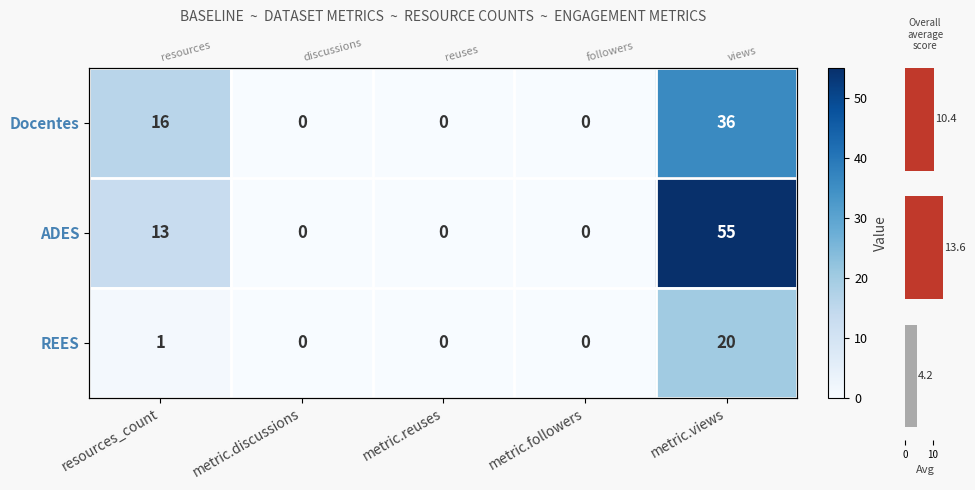

What is the maximum value shown in the chart?

55